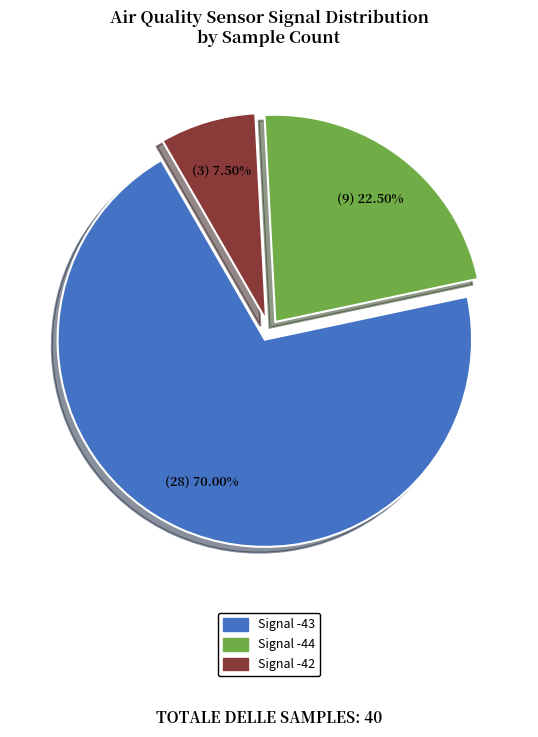

Is there any slice that represents more than half of the pie?

Yes